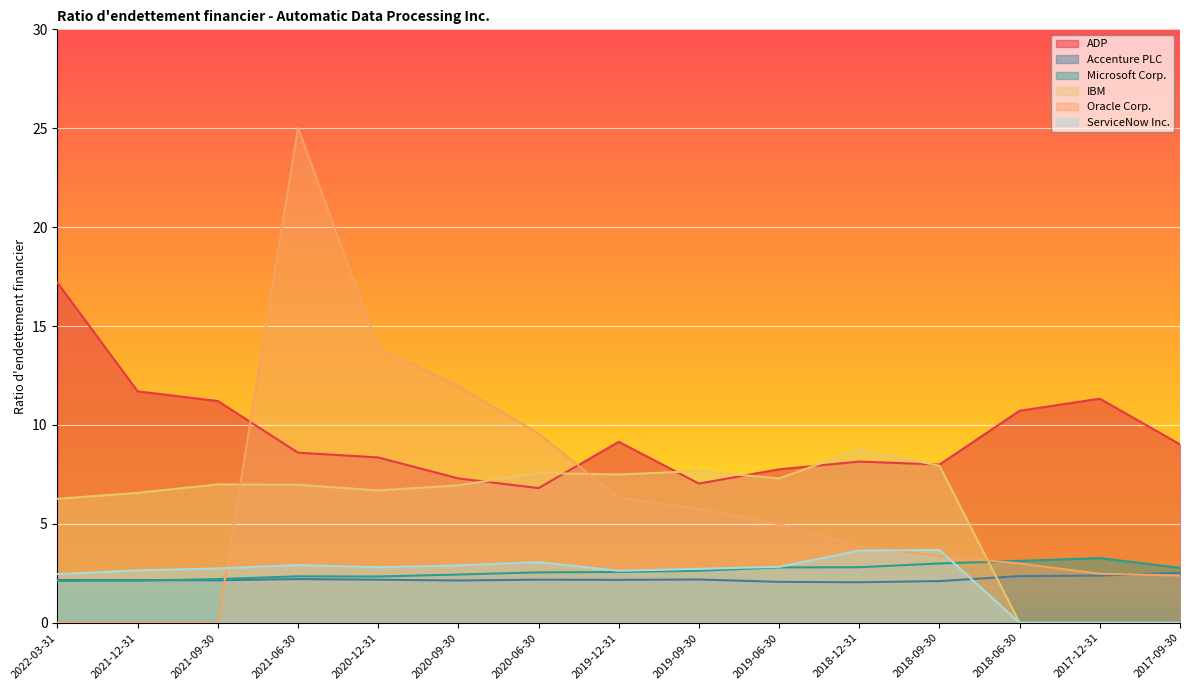

What is the difference between the maximum and minimum values in the ADP series?

10.4